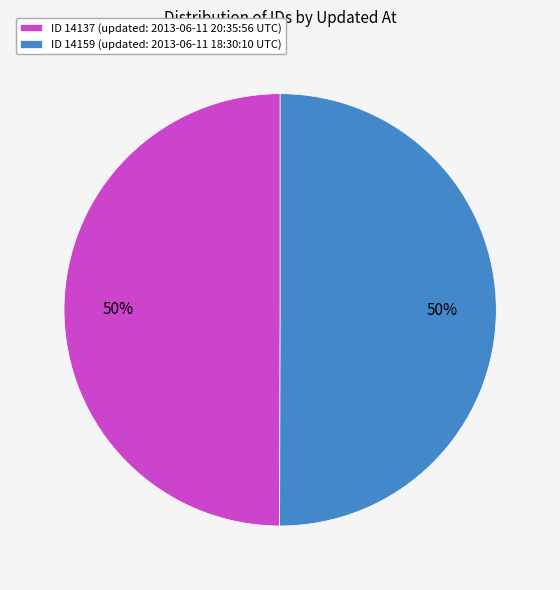

To the nearest percent, what percentage of the pie is ID 14137 (updated: 2013-06-11 20:35:56 UTC)?

50%